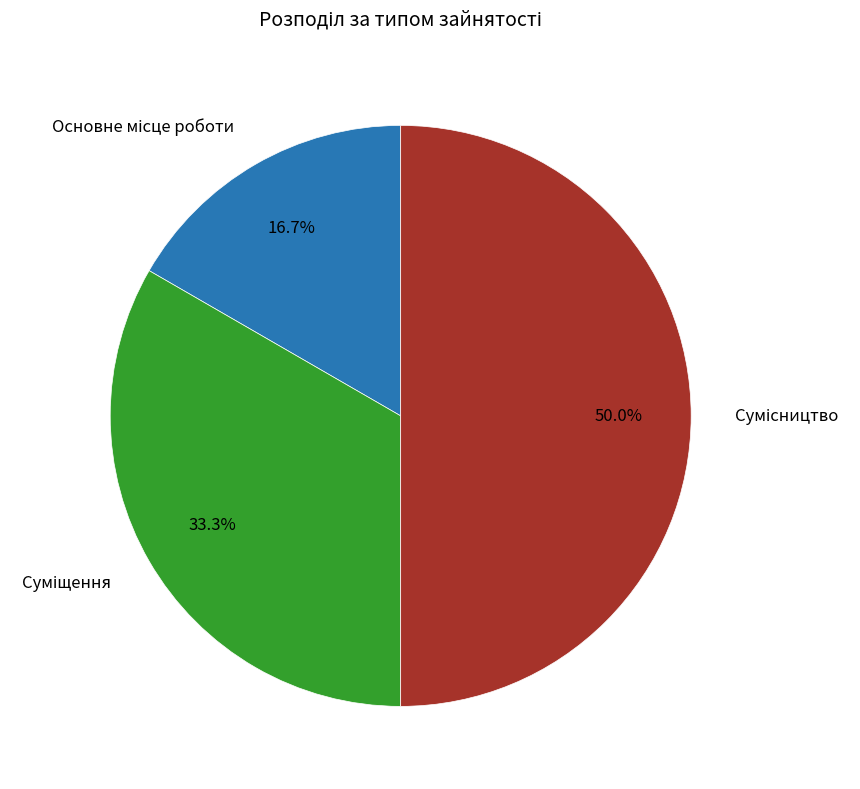

What is the total percentage of Основне місце роботи and Суміщення?

50.0%